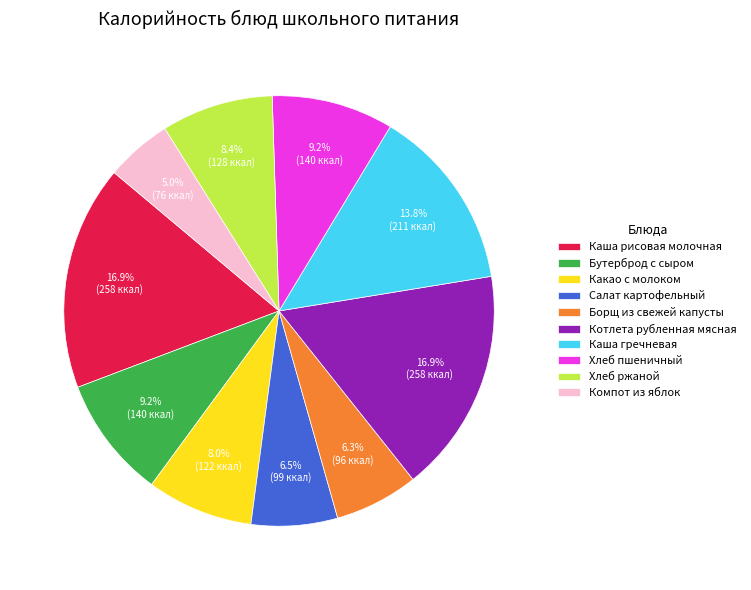

Is it true that Борщ из свежей капусты is 13% of the pie?

False